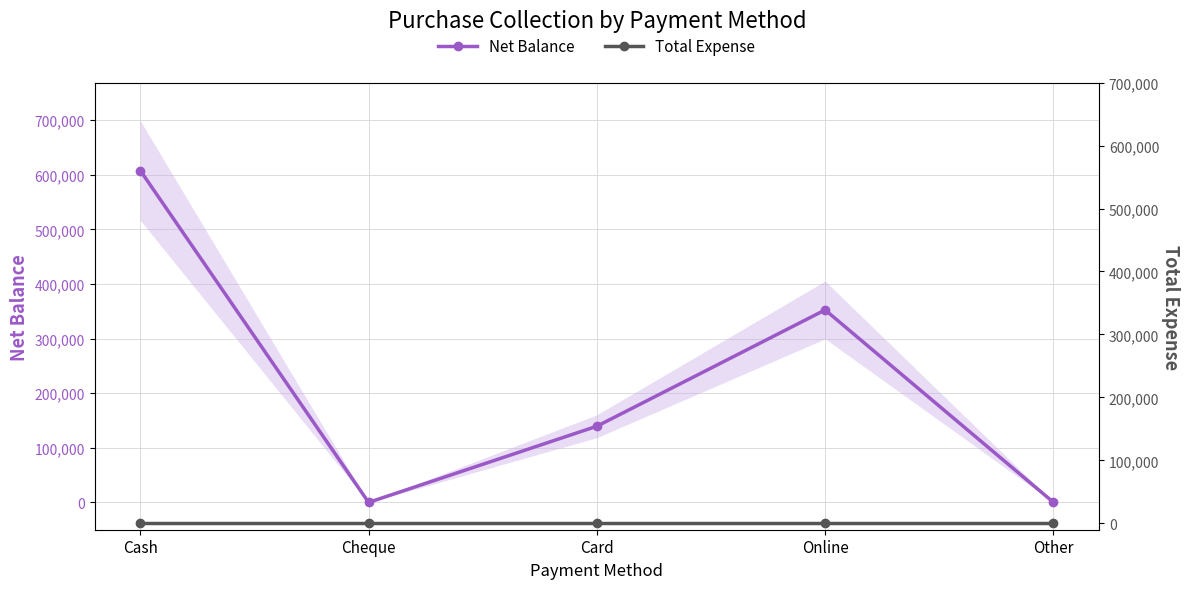

True or false: Net Balance has a value of 200 at Other.

True